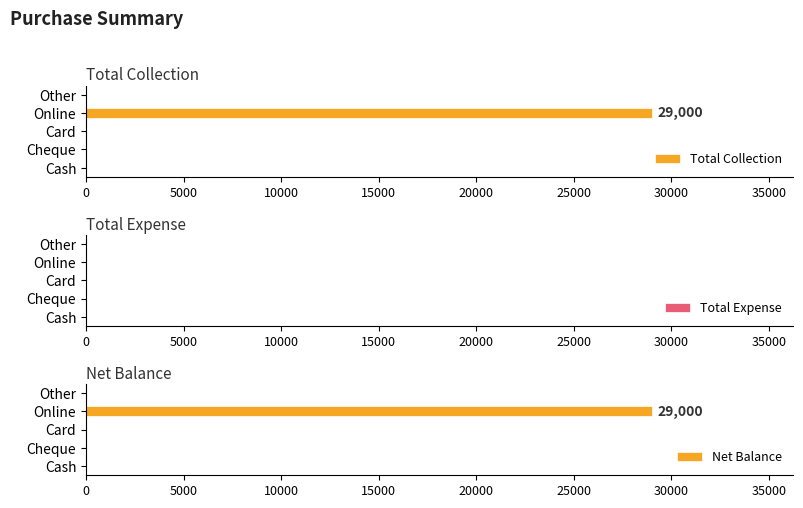

The Total Collection series shows 29000 at Online. True or false?

True